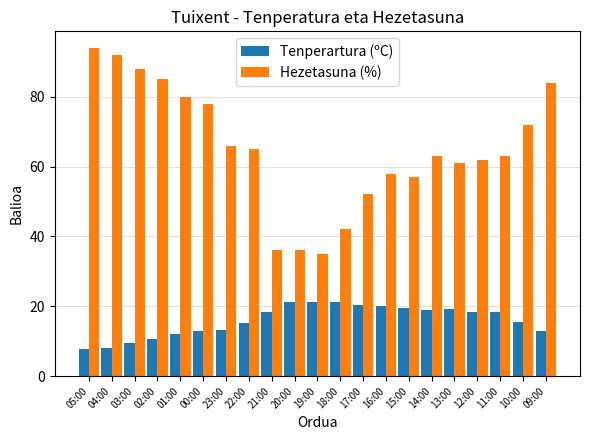

List the series in order of their overall mean, lowest first.

Tenperartura (ºC), Hezetasuna (%)